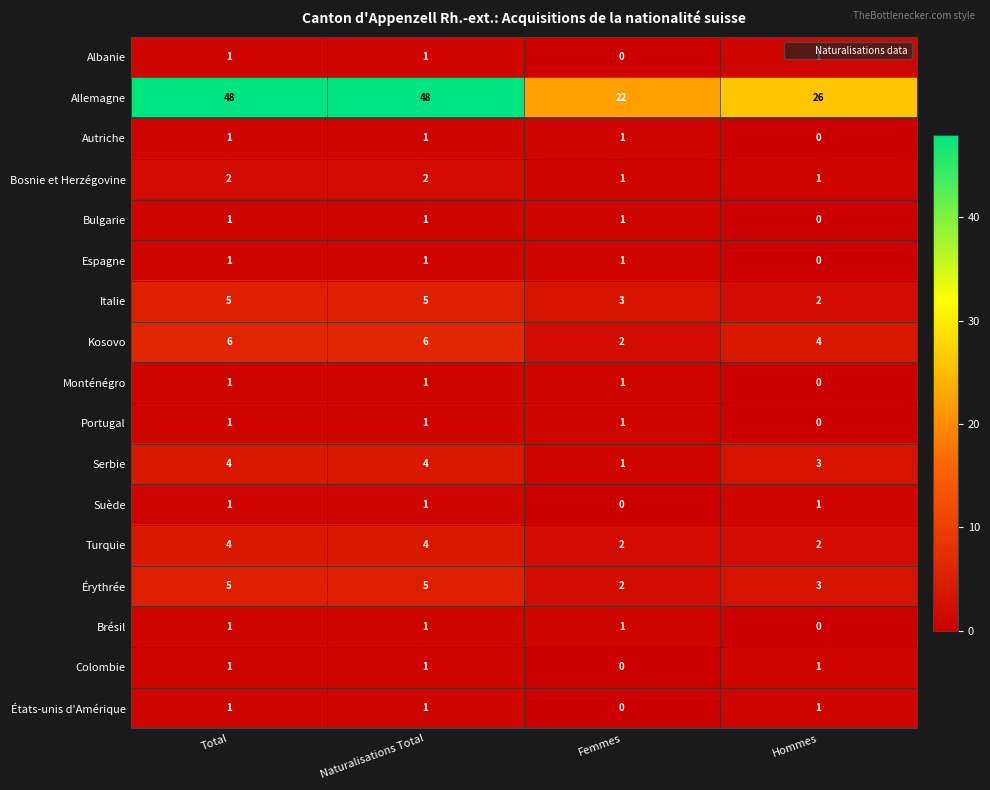

The Bulgarie series shows 1 at Naturalisations Total. True or false?

True